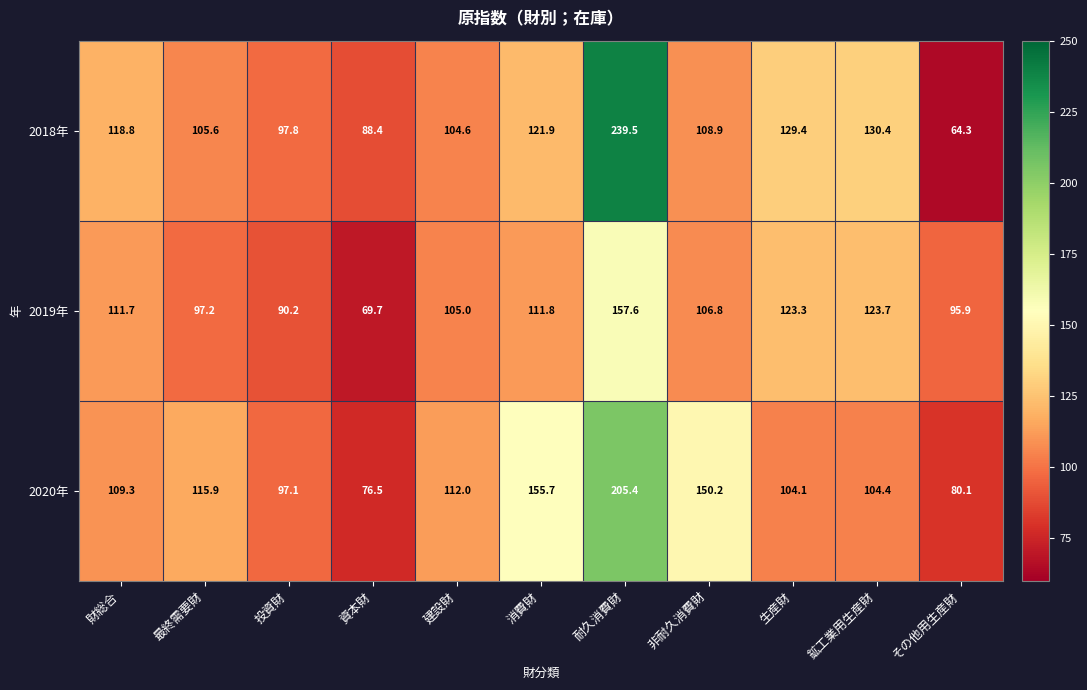

At which label does 2020年 first exceed 109?

財総合